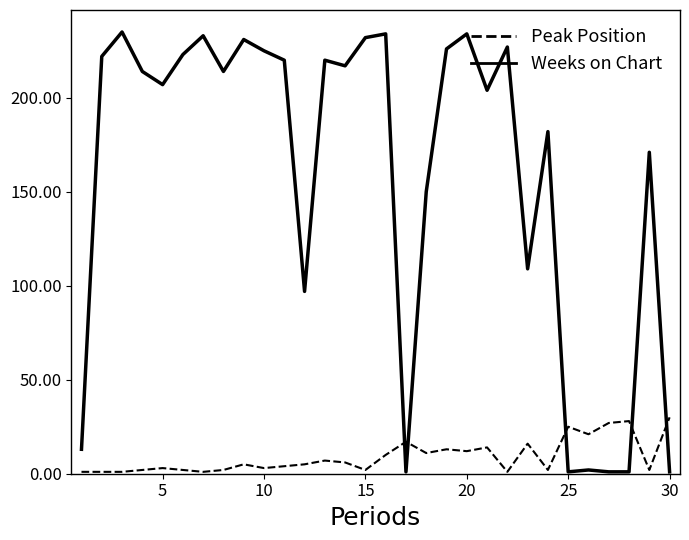

What is the minimum value for Weeks on Chart?

1